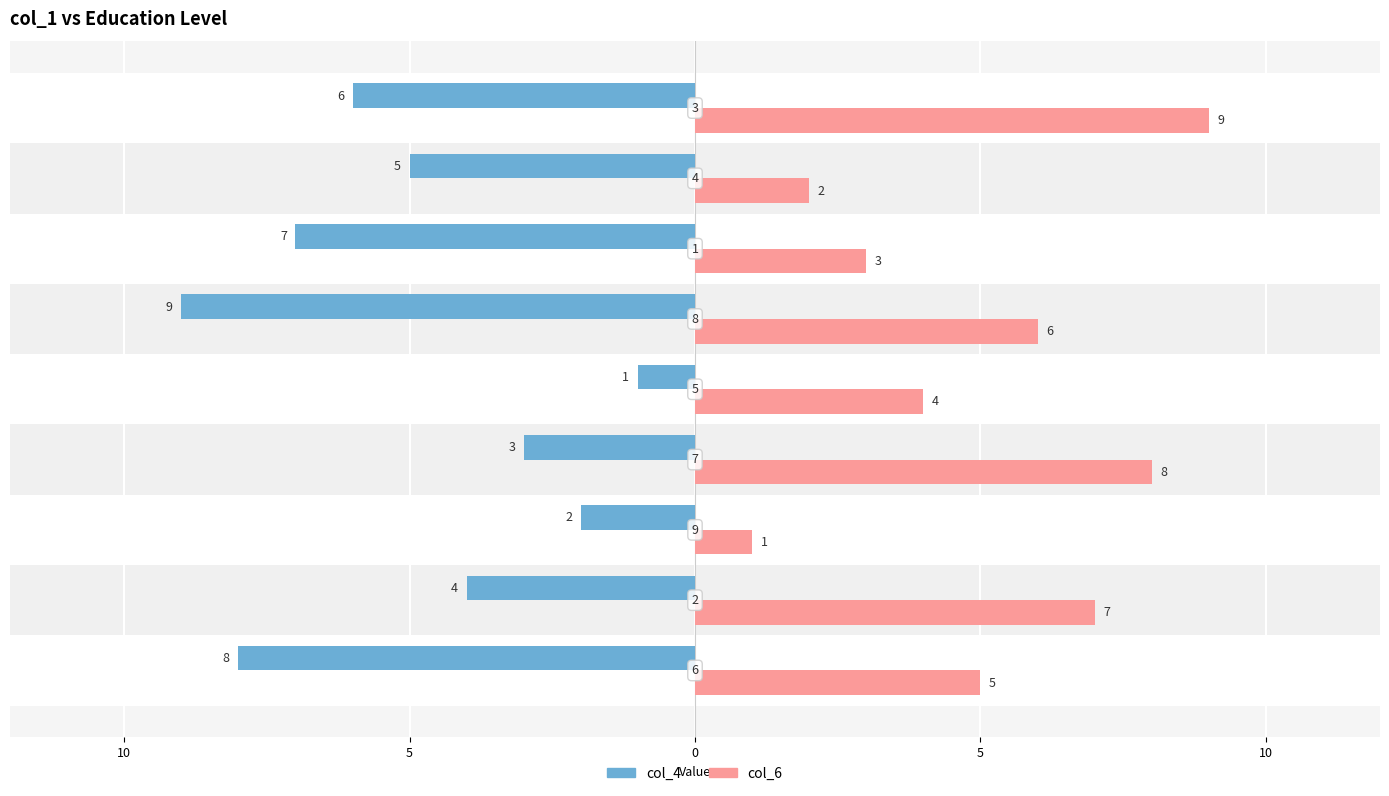

What is the greatest value displayed?

9